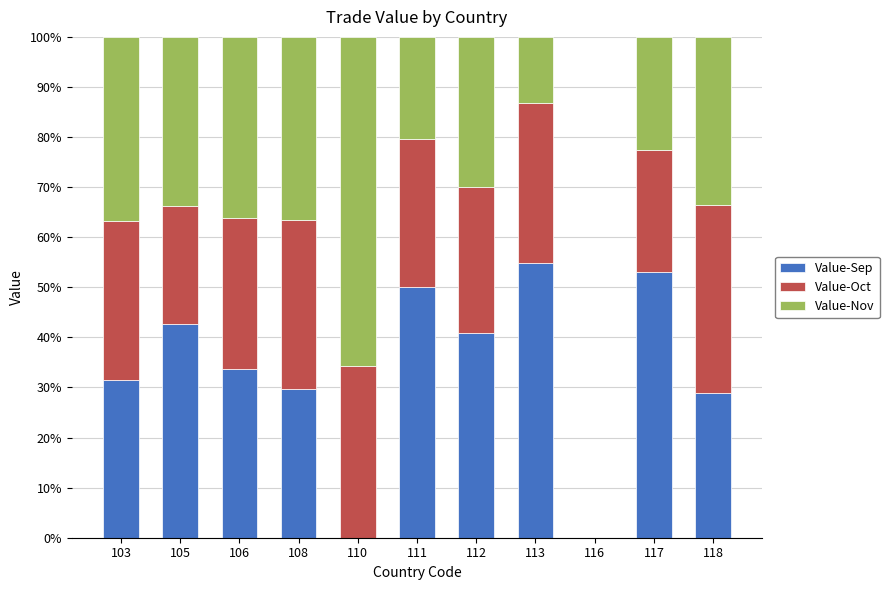

What is the total value across all series at 117?

100.0